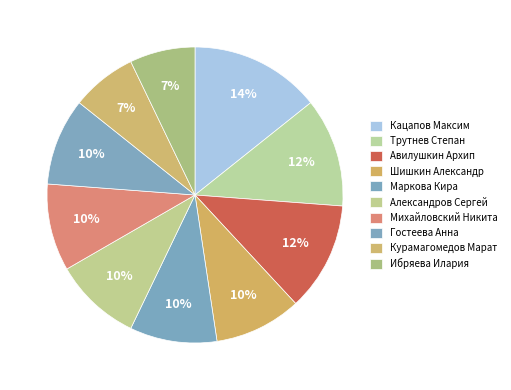

What portion of the pie excludes Авилушкин Архип?

88.1%